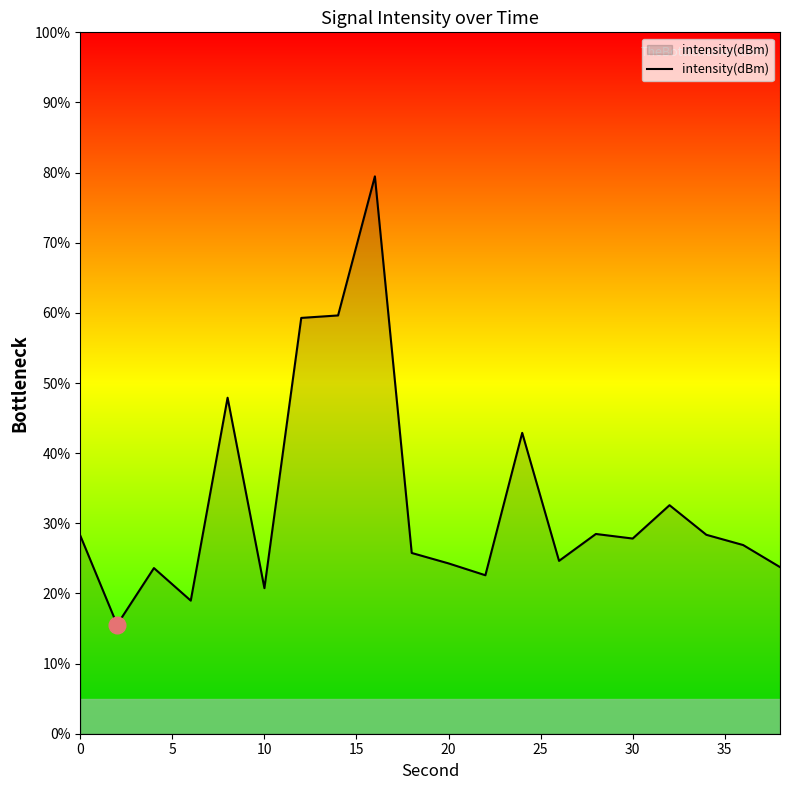

What is the minimum value shown in the chart?

15.5